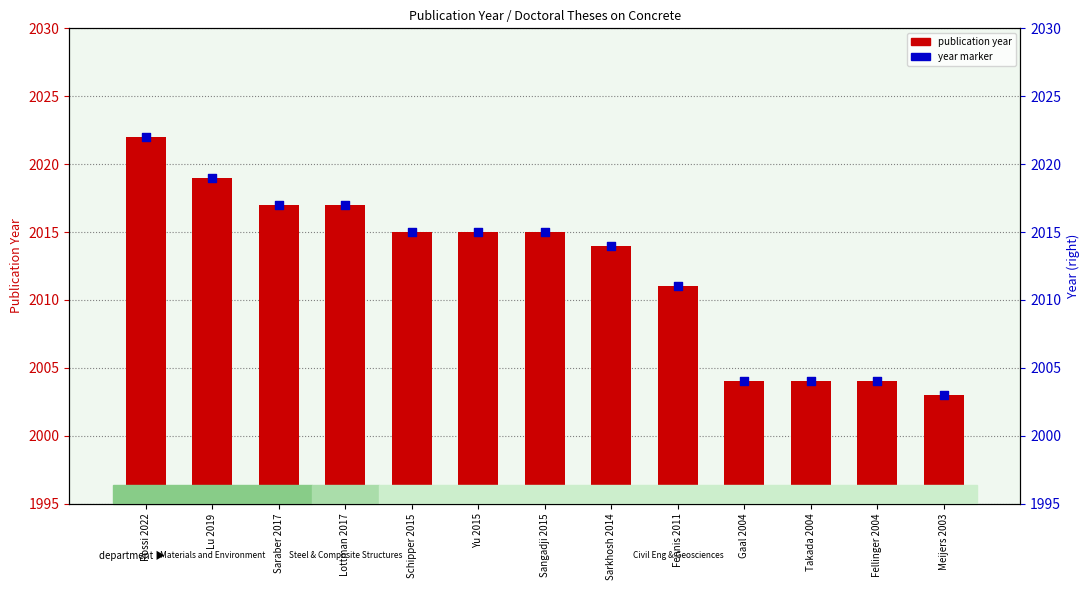

At how many categories does at least one series exceed 2012?

8